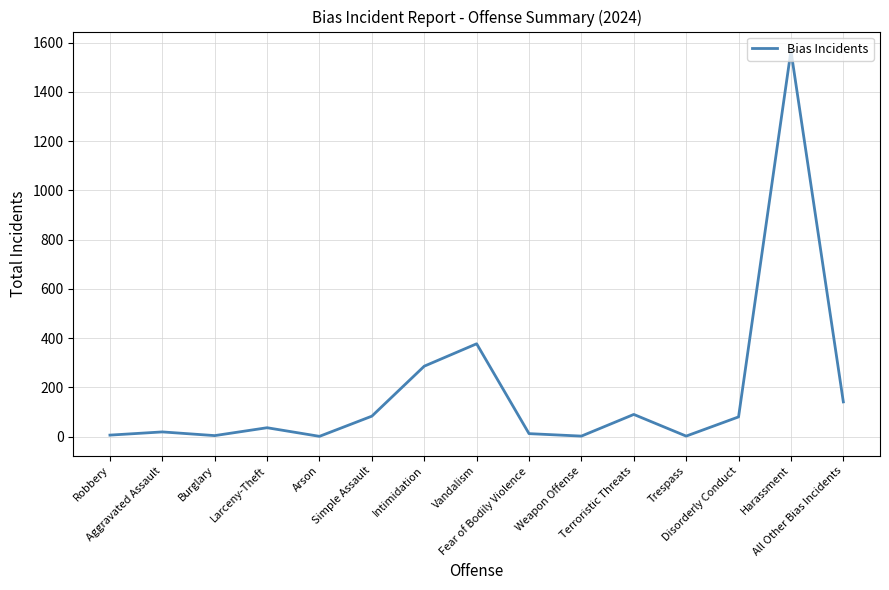

Where is the data nearest to the value 784?

Vandalism